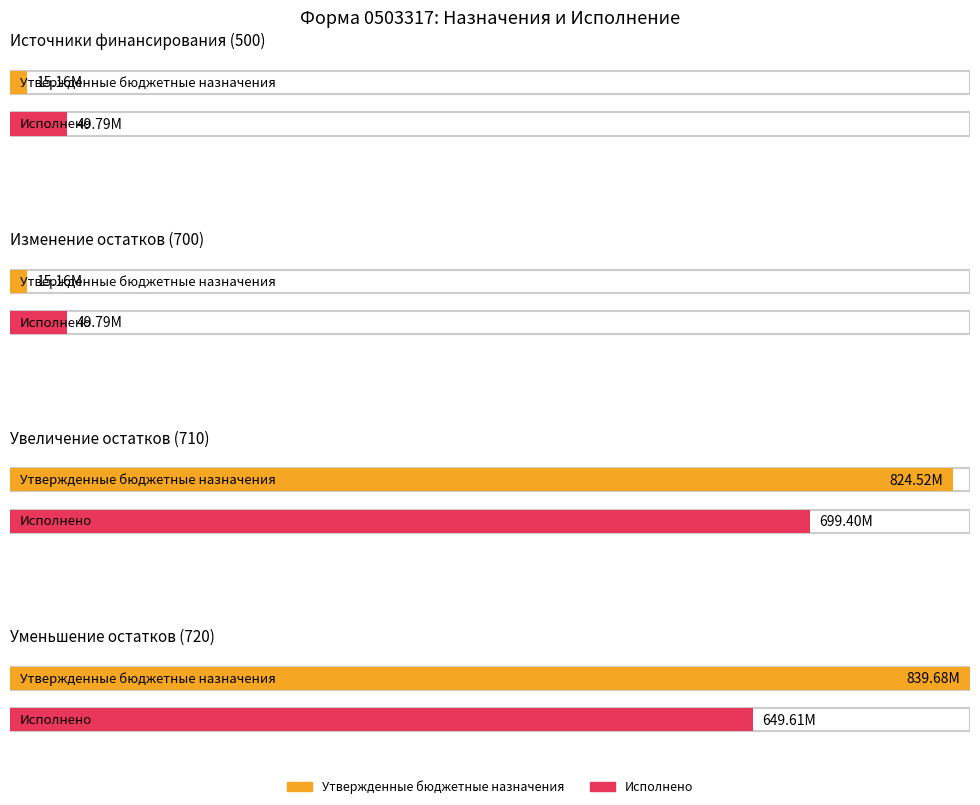

How many groups of bars are there?

4